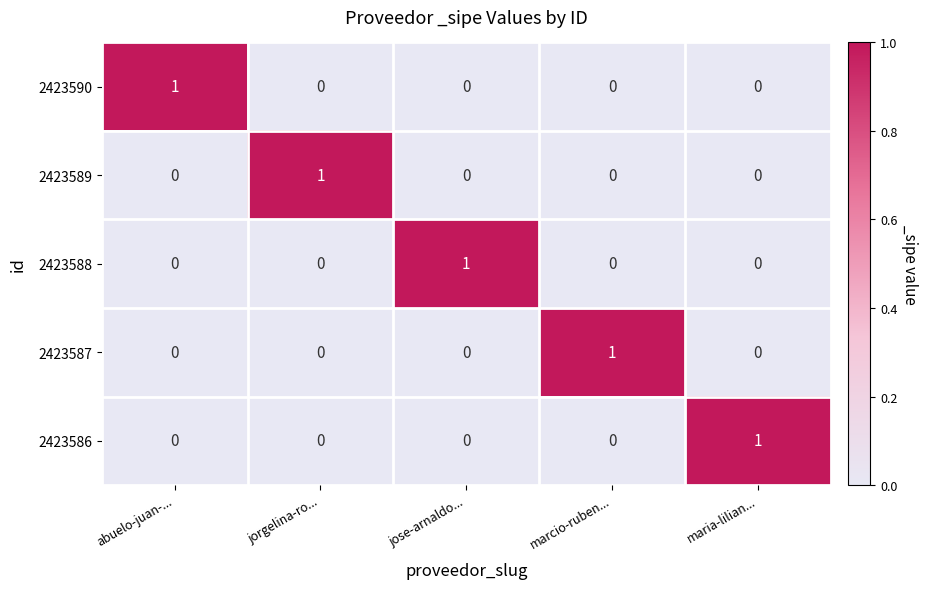

How many 2423589 values are between 0 and 1?

5